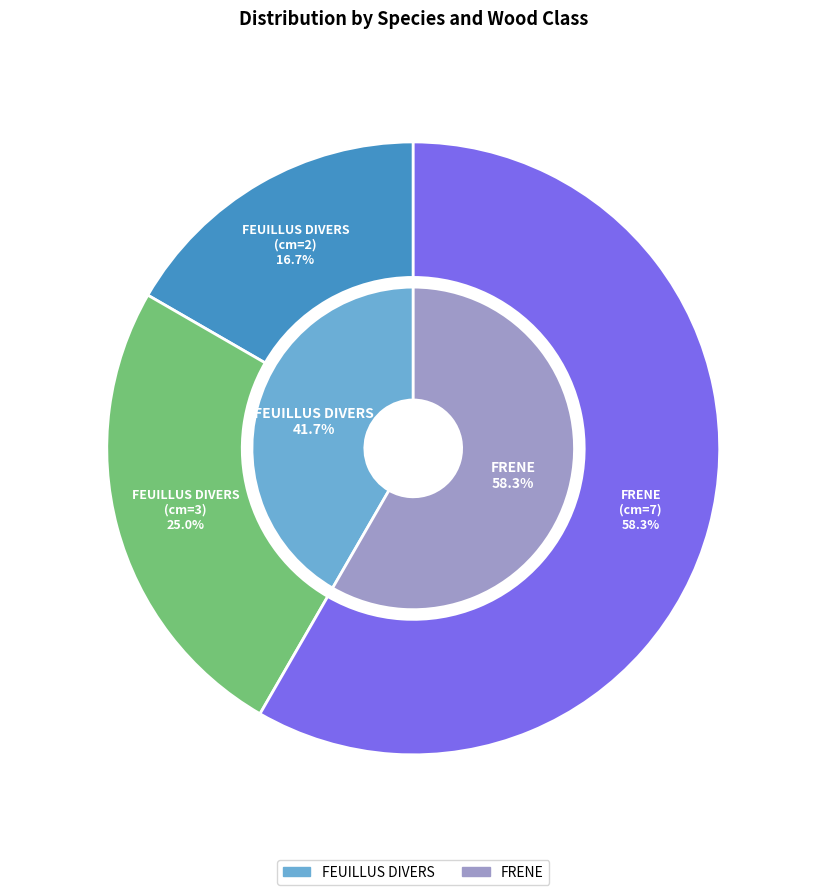

What percentage is the FEUILLUS DIVERS (cm=3) slice, to the nearest percent?

25%